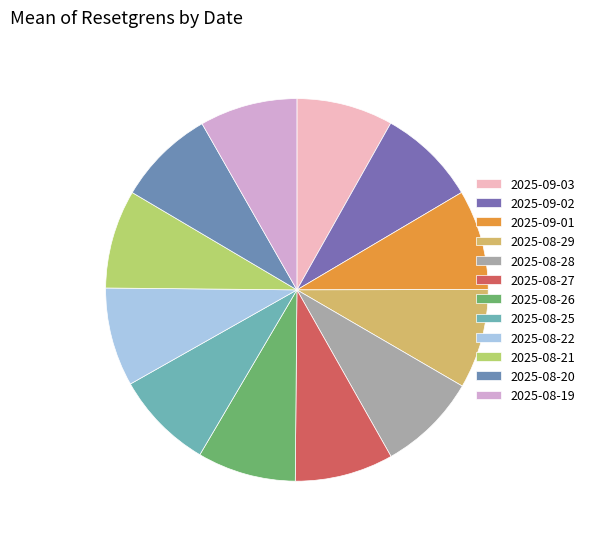

Rank the categories by value from highest to lowest.

2025-09-01, 2025-08-28, 2025-08-29, 2025-08-25, 2025-08-22, 2025-09-02, 2025-08-21, 2025-08-26, 2025-08-27, 2025-08-19, 2025-08-20, 2025-09-03